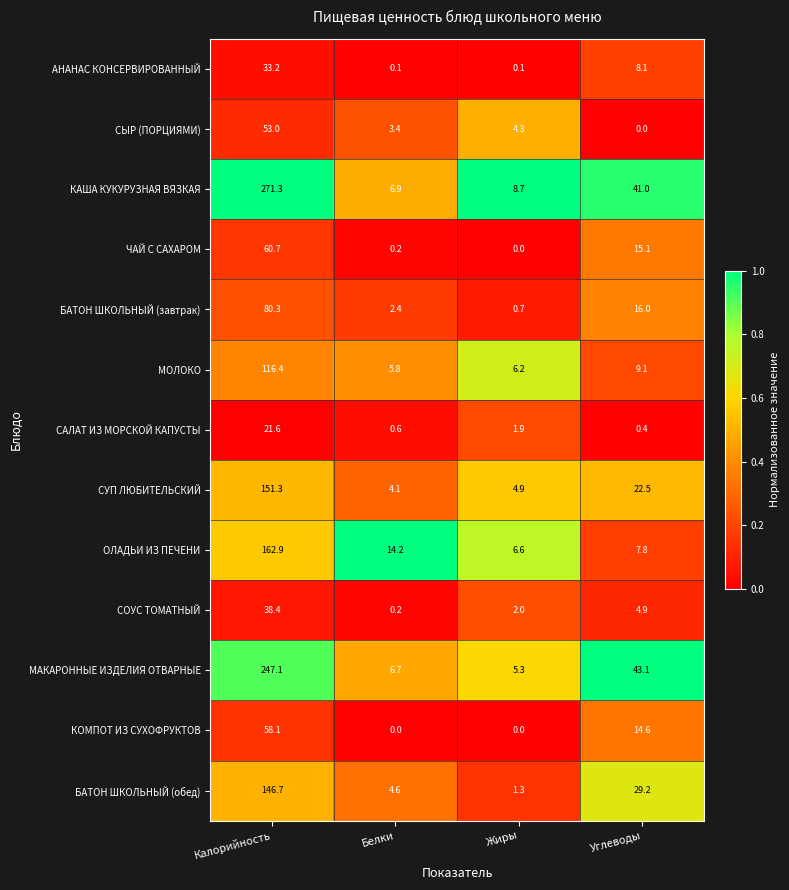

At how many categories does at least one series exceed 0?

4